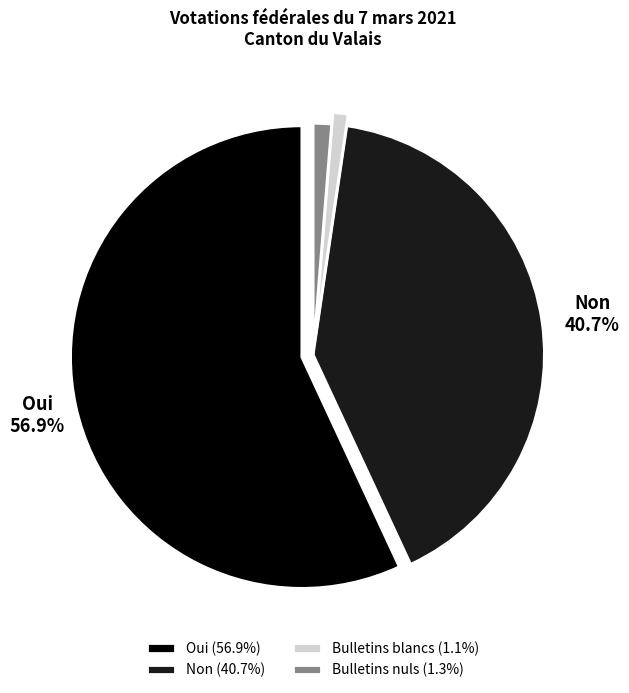

To the nearest percent, what portion does Bulletins blancs represent?

1%